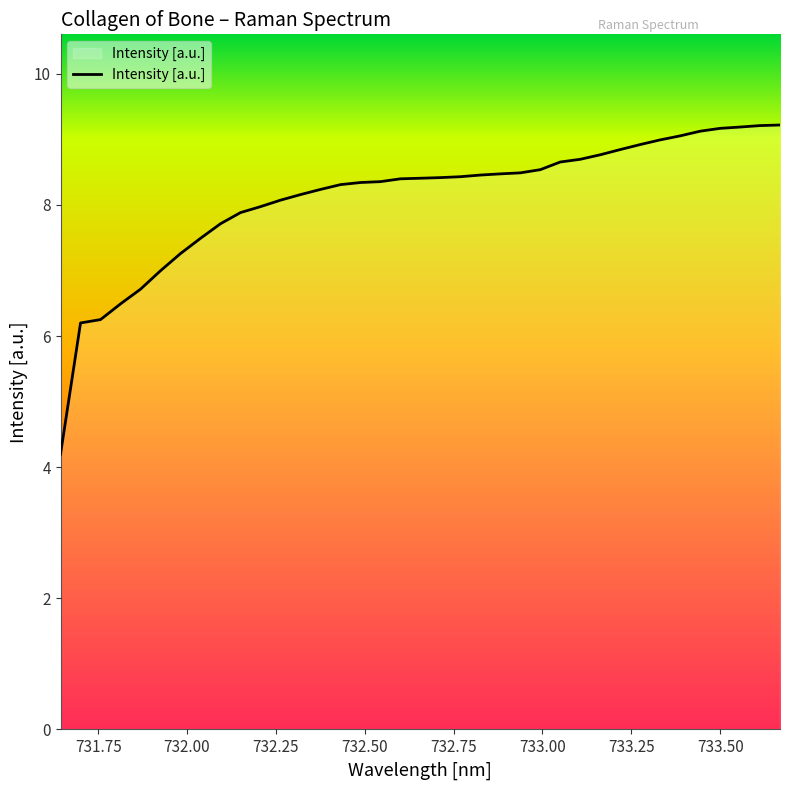

What is the smallest value displayed?

4.2